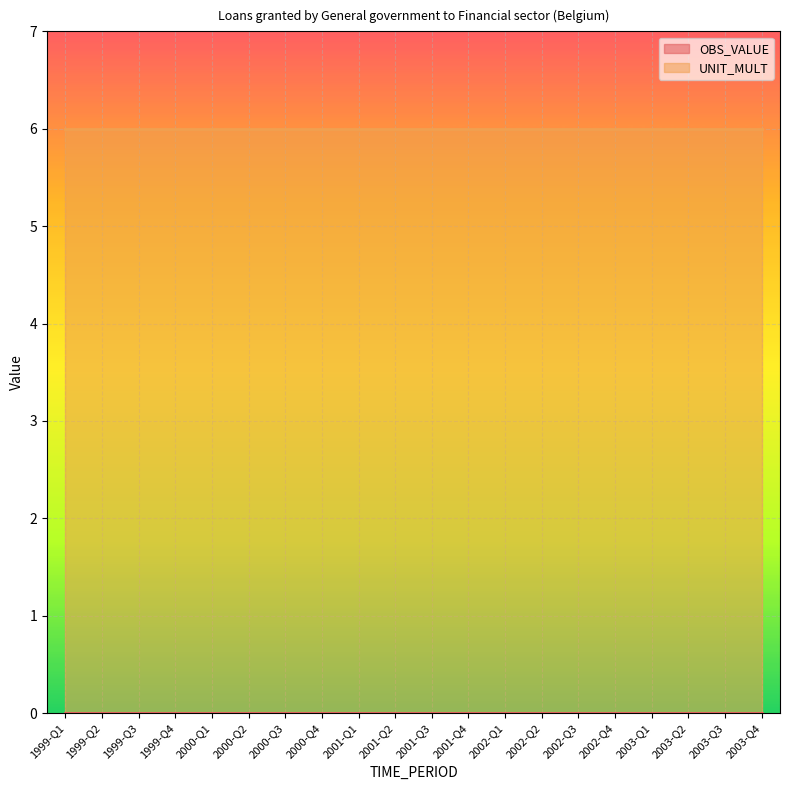

Does the chart display data point markers on the line(s)?

No